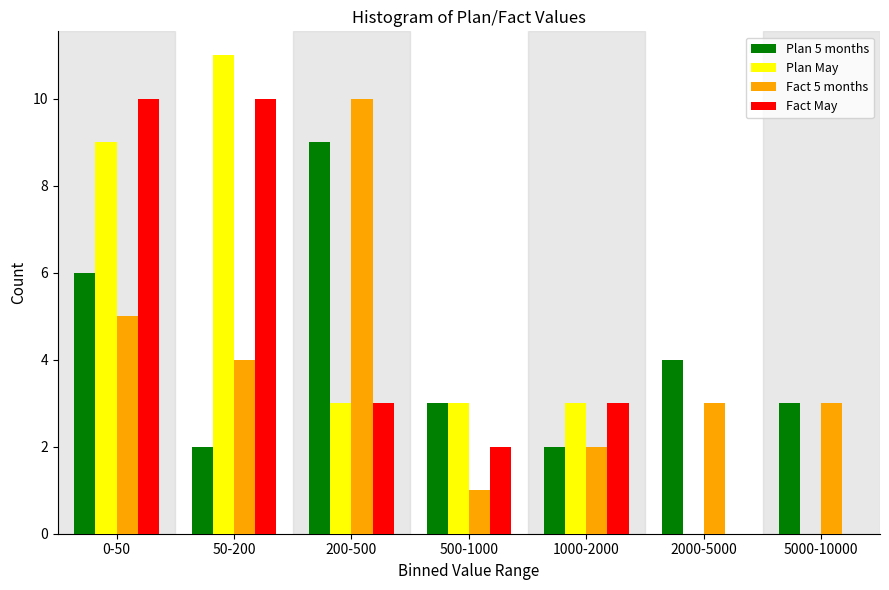

Reading left to right, list all the values displayed in this chart.

Plan 5 months: 0-50=6	50-200=2	200-500=9	500-1000=3	1000-2000=2	2000-5000=4	5000-10000=3
Plan May: 0-50=9	50-200=11	200-500=3	500-1000=3	1000-2000=3	2000-5000=0	5000-10000=0
Fact 5 months: 0-50=5	50-200=4	200-500=10	500-1000=1	1000-2000=2	2000-5000=3	5000-10000=3
Fact May: 0-50=10	50-200=10	200-500=3	500-1000=2	1000-2000=3	2000-5000=0	5000-10000=0